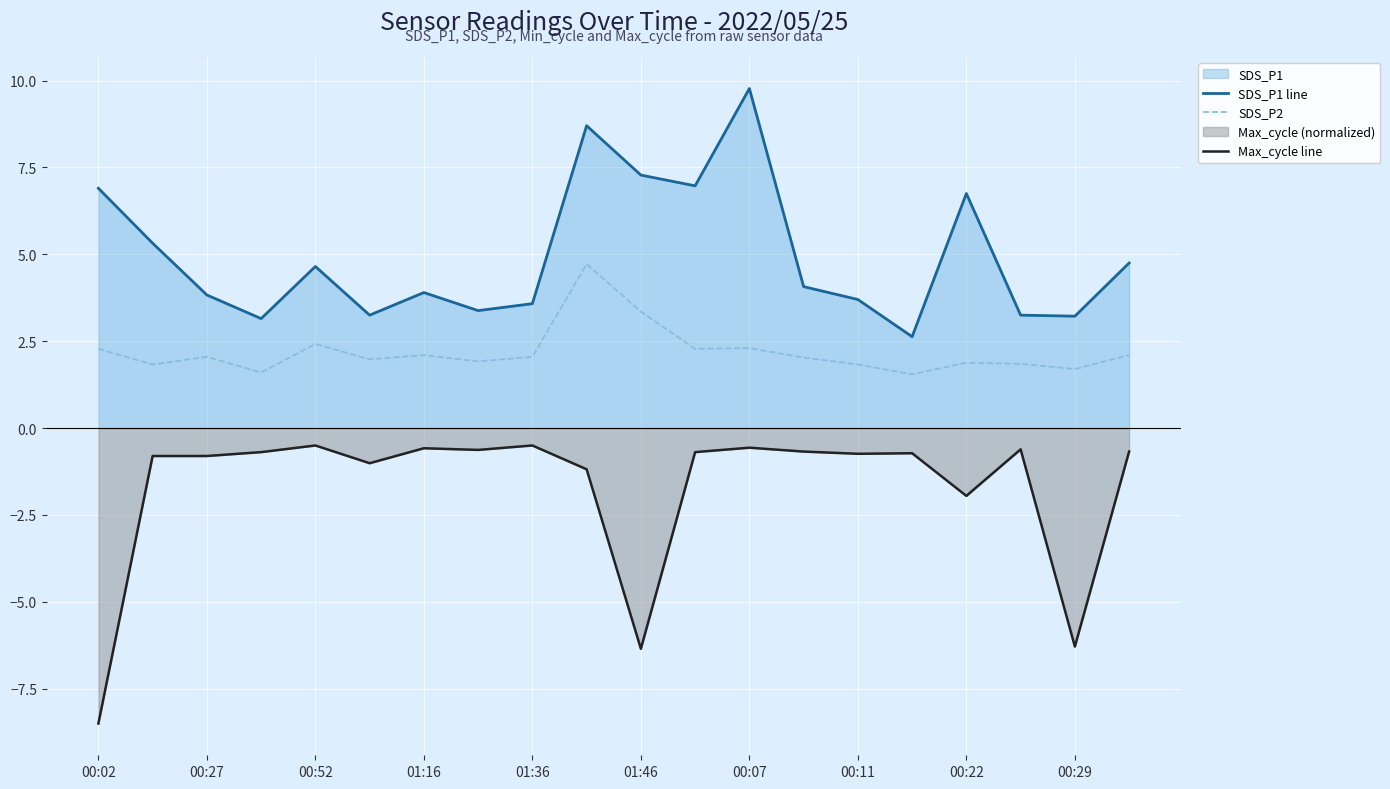

Reading left to right, list all the values displayed in this chart.

SDS_P1 line: 6.9	5.3	3.8	3.1	4.7	3.2	3.9	3.4	3.6	8.7	7.3	7.0	9.8	4.1	3.7	2.6	6.8	3.2	3.2	4.8
SDS_P2: 2.3	1.8	2.0	1.6	2.4	2.0	2.1	1.9	2.0	4.7	3.4	2.3	2.3	2.0	1.8	1.6	1.9	1.9	1.7	2.1
Max_cycle line: -8.5	-0.8	-0.8	-0.7	-0.5	-1.0	-0.6	-0.6	-0.5	-1.2	-6.3	-0.7	-0.6	-0.7	-0.7	-0.7	-2.0	-0.6	-6.3	-0.7